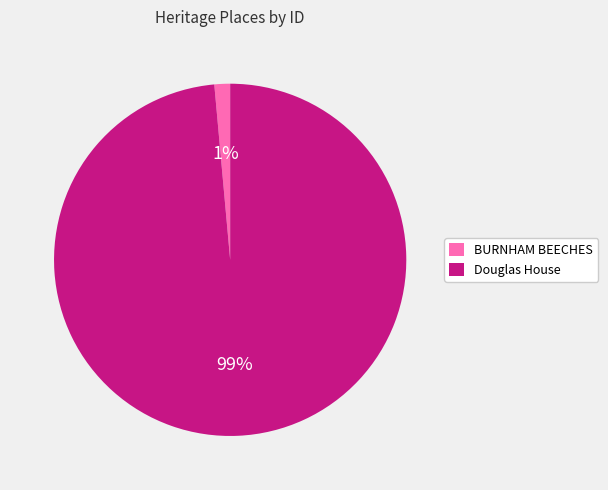

Rank the categories by value from highest to lowest.

Douglas House, BURNHAM BEECHES